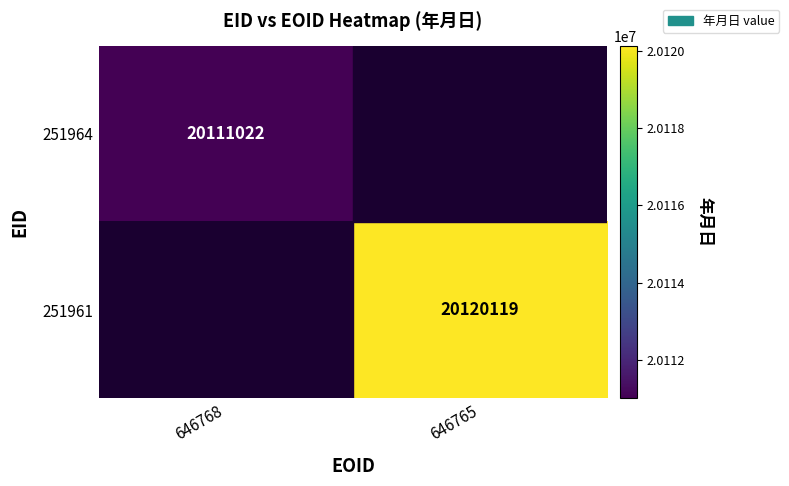

The value of 251961 at 646765 is 20120119. True or false?

True